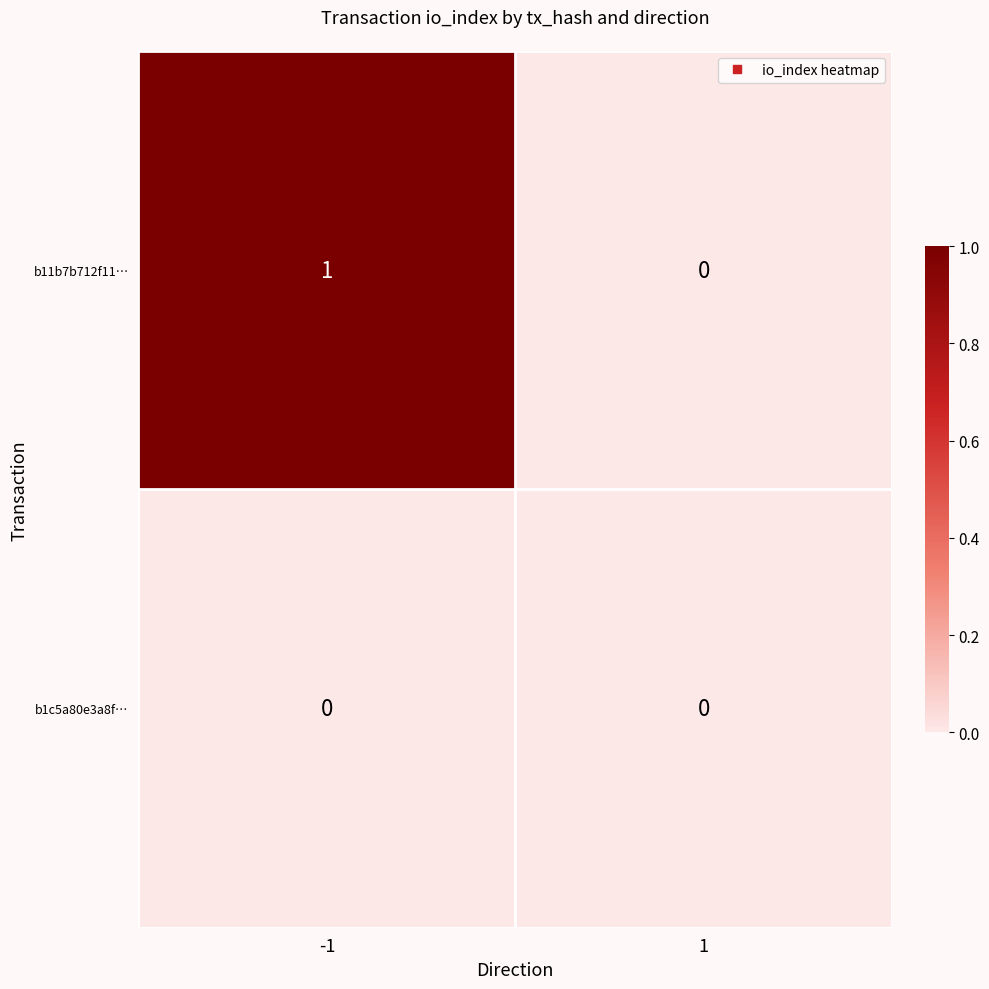

Which series has the largest total across all categories?

b11b7b712f11…